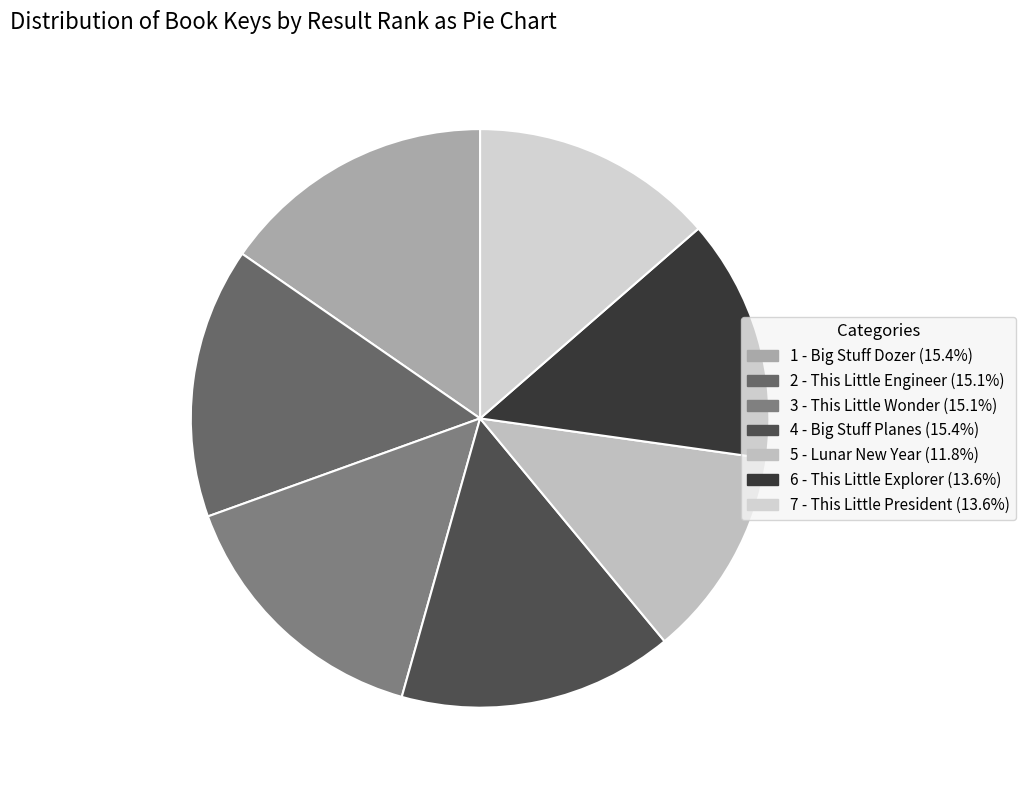

Count the number of slices in the pie.

7